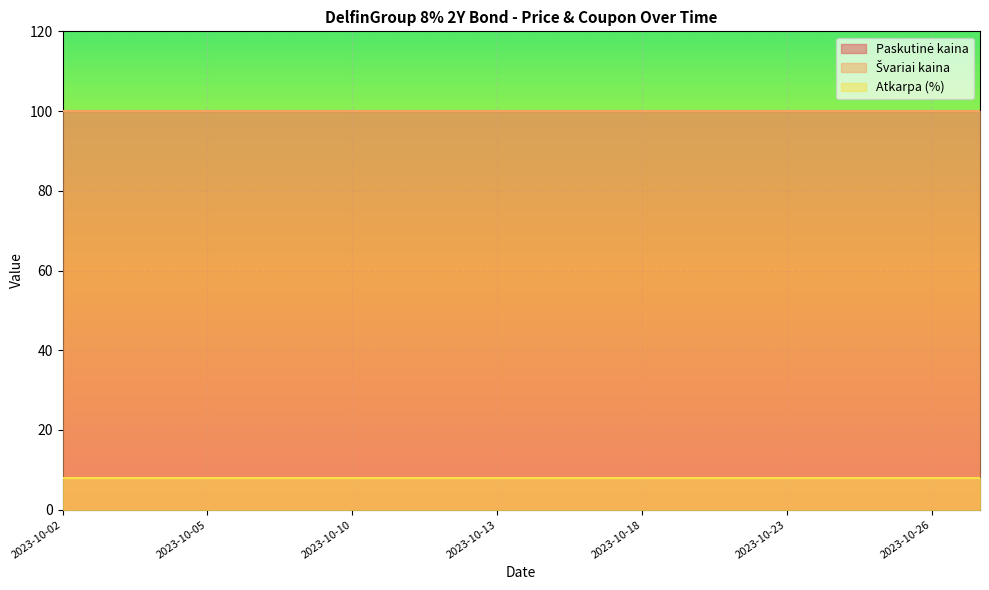

Reading left to right, extract all data points from this chart.

Paskutinė kaina: 2023-10-02=100.0	2023-10-03=100.0	2023-10-04=100.0	2023-10-05=100.0	2023-10-06=100.0	2023-10-09=100.0	2023-10-10=100.0	2023-10-11=100.0	2023-10-12=100.0	2023-10-13=100.0	2023-10-16=100.0	2023-10-17=100.0	2023-10-18=100.0	2023-10-19=100.0	2023-10-20=100.0	2023-10-23=100.0	2023-10-24=100.0	2023-10-25=100.0	2023-10-26=100.0	2023-10-27=100.0
Švariai kaina: 2023-10-02=100.0	2023-10-03=100.0	2023-10-04=100.0	2023-10-05=100.0	2023-10-06=100.0	2023-10-09=100.0	2023-10-10=100.0	2023-10-11=100.0	2023-10-12=100.0	2023-10-13=100.0	2023-10-16=100.0	2023-10-17=100.0	2023-10-18=100.0	2023-10-19=100.0	2023-10-20=100.0	2023-10-23=100.0	2023-10-24=100.0	2023-10-25=100.0	2023-10-26=100.0	2023-10-27=100.0
Atkarpa (%): 2023-10-02=8.0	2023-10-03=8.0	2023-10-04=8.0	2023-10-05=8.0	2023-10-06=8.0	2023-10-09=8.0	2023-10-10=8.0	2023-10-11=8.0	2023-10-12=8.0	2023-10-13=8.0	2023-10-16=8.0	2023-10-17=8.0	2023-10-18=8.0	2023-10-19=8.0	2023-10-20=8.0	2023-10-23=8.0	2023-10-24=8.0	2023-10-25=8.0	2023-10-26=8.0	2023-10-27=8.0